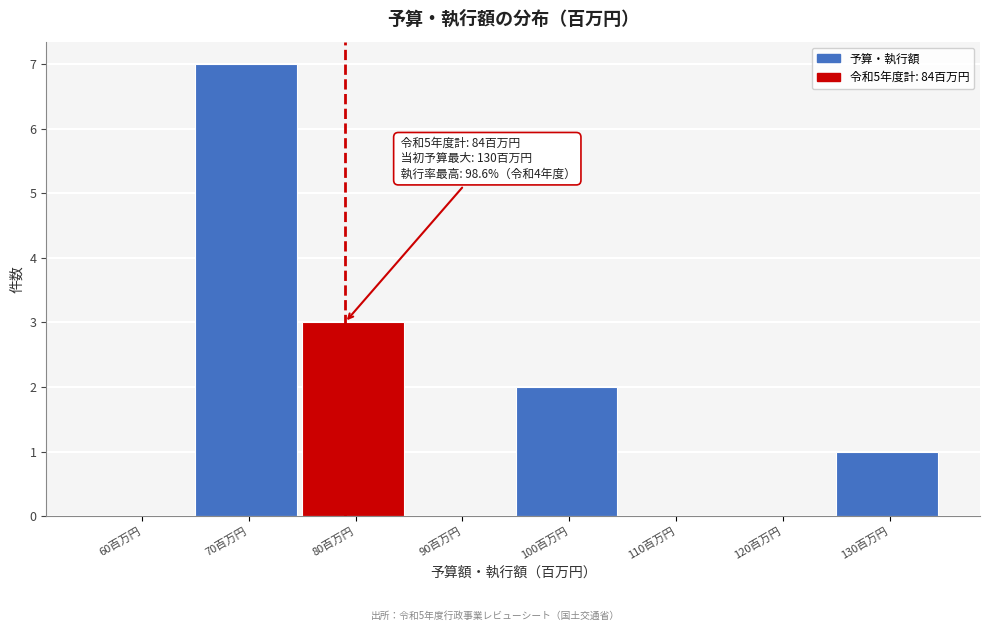

Reading left to right, what are all the values shown in this chart?

60百万円=0	70百万円=7	80百万円=3	90百万円=0	100百万円=2	110百万円=0	120百万円=0	130百万円=1